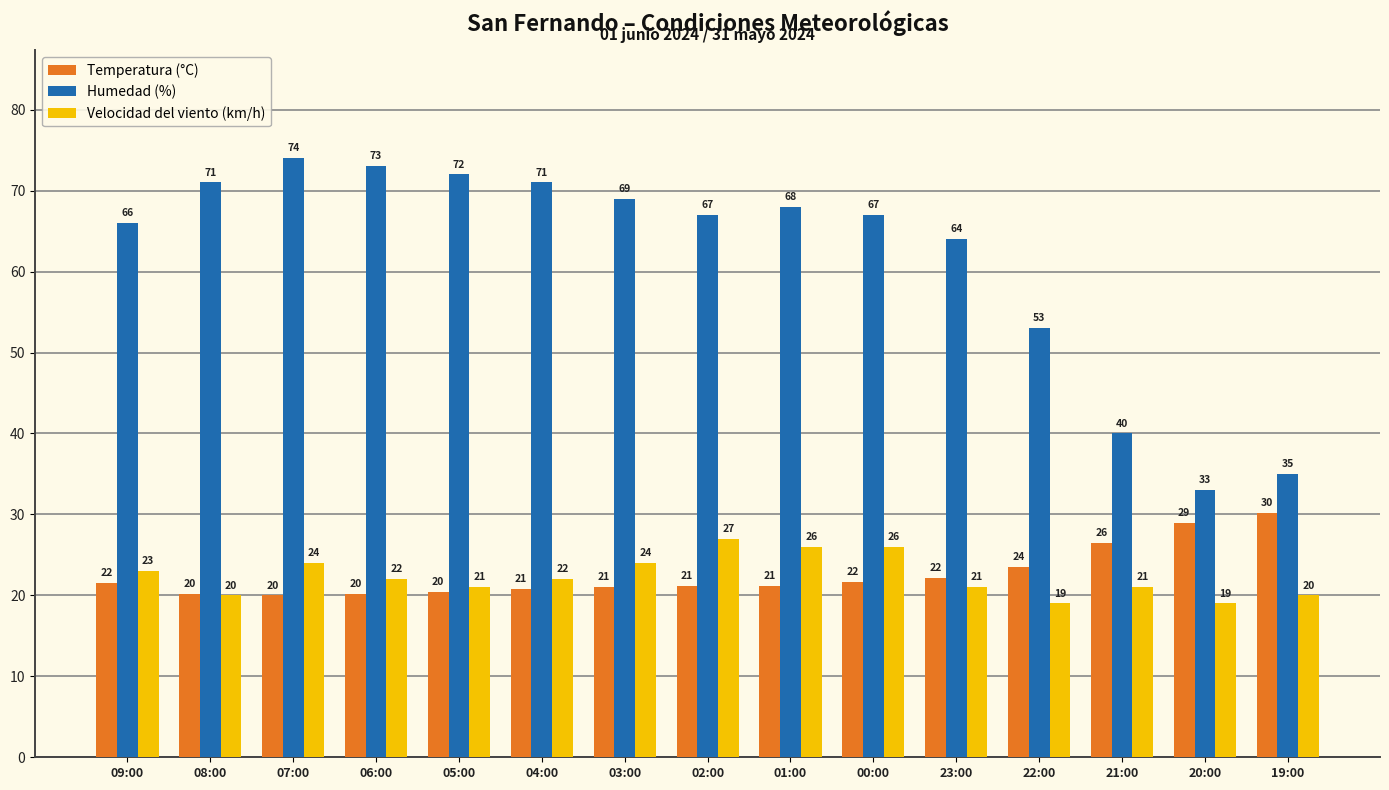

Rank the series at 20:00 from lowest to highest value.

Velocidad del viento (km/h), Temperatura (°C), Humedad (%)